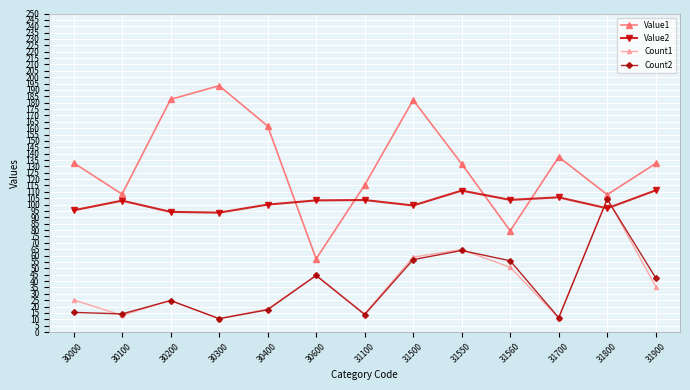

Between 30200 and 31700, which series saw the biggest shift?

Value1